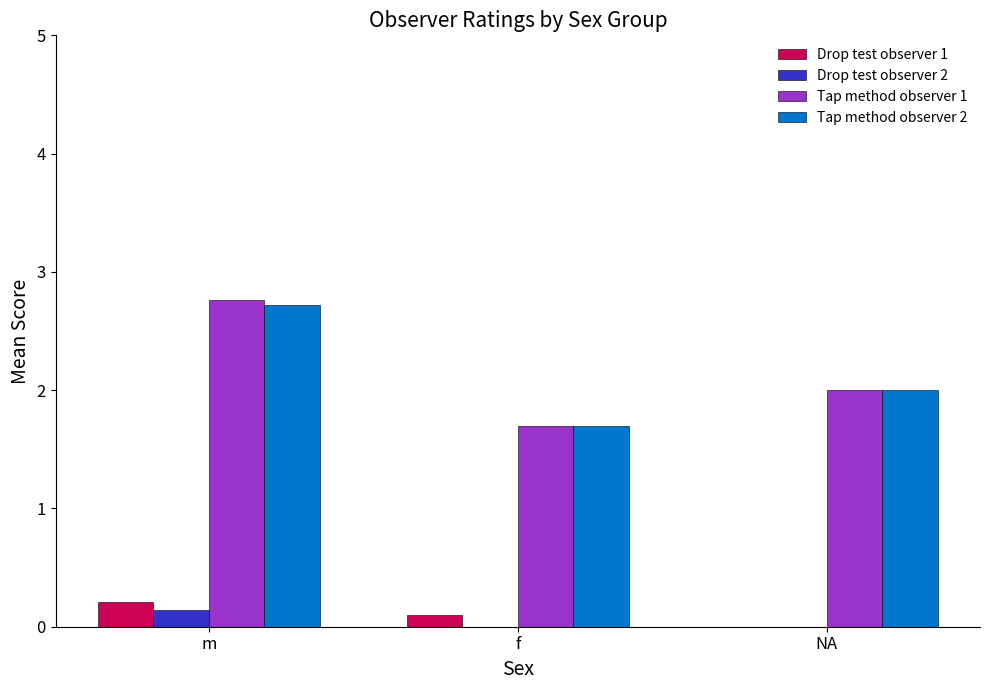

What is the spread (max minus min) of values at NA?

2.0